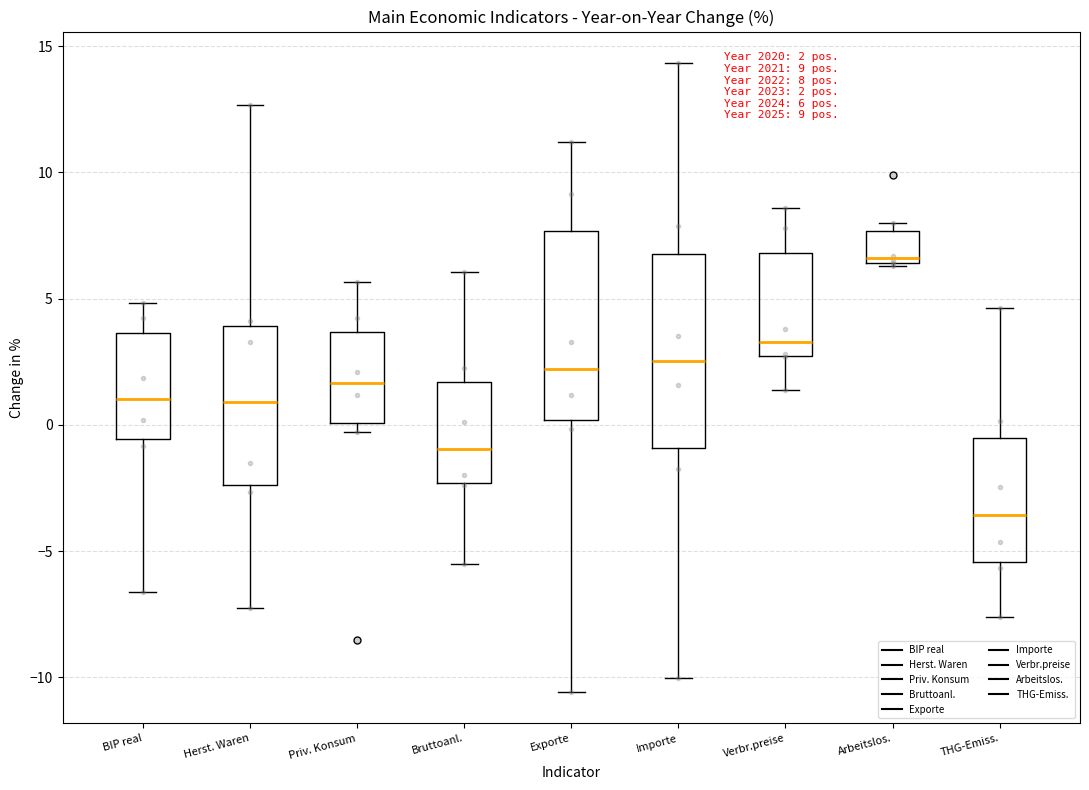

Which box has the lowest median line?

THG-Emiss.